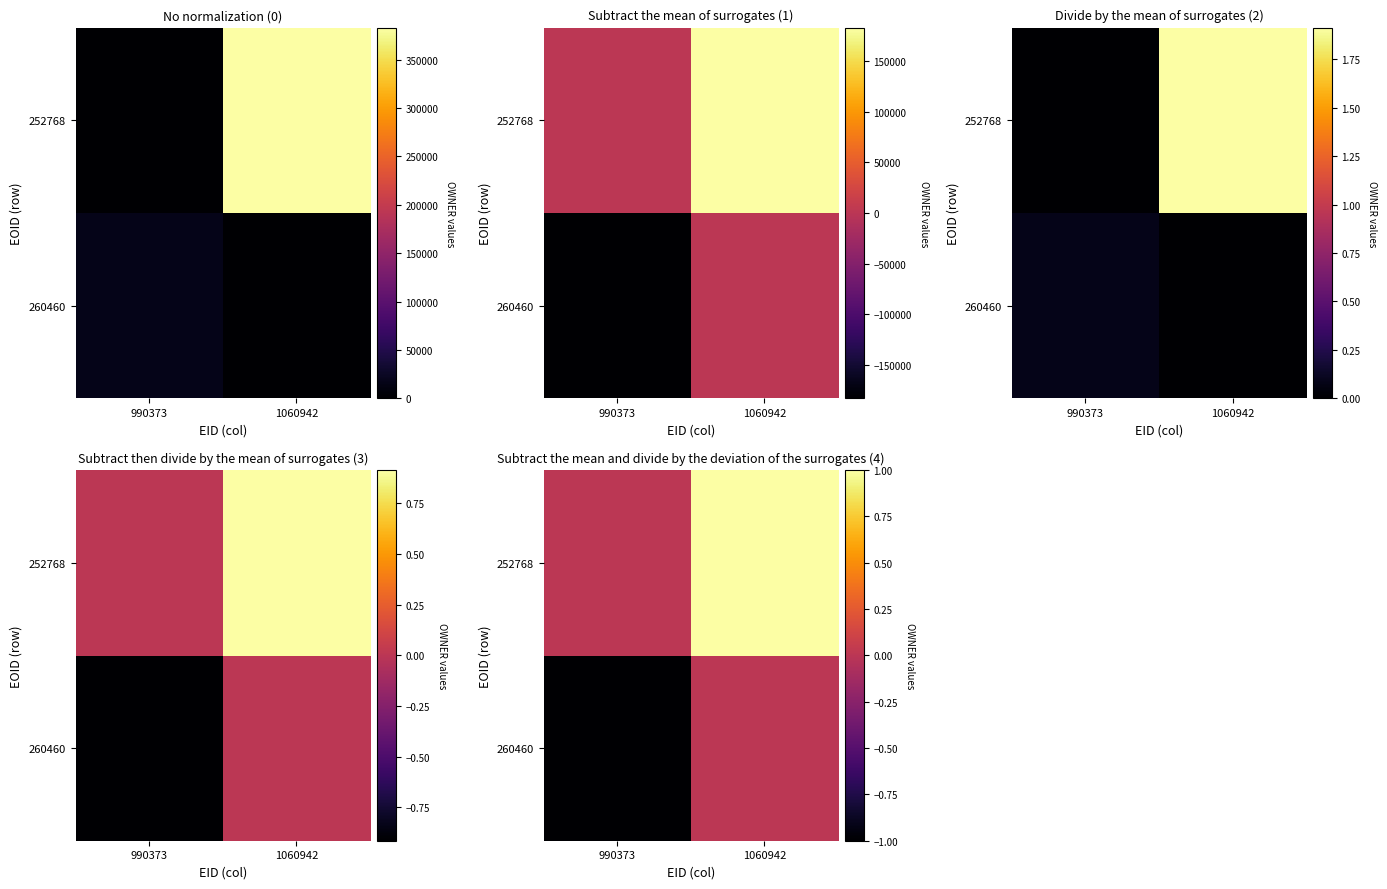

How many series are shown in this chart?

2